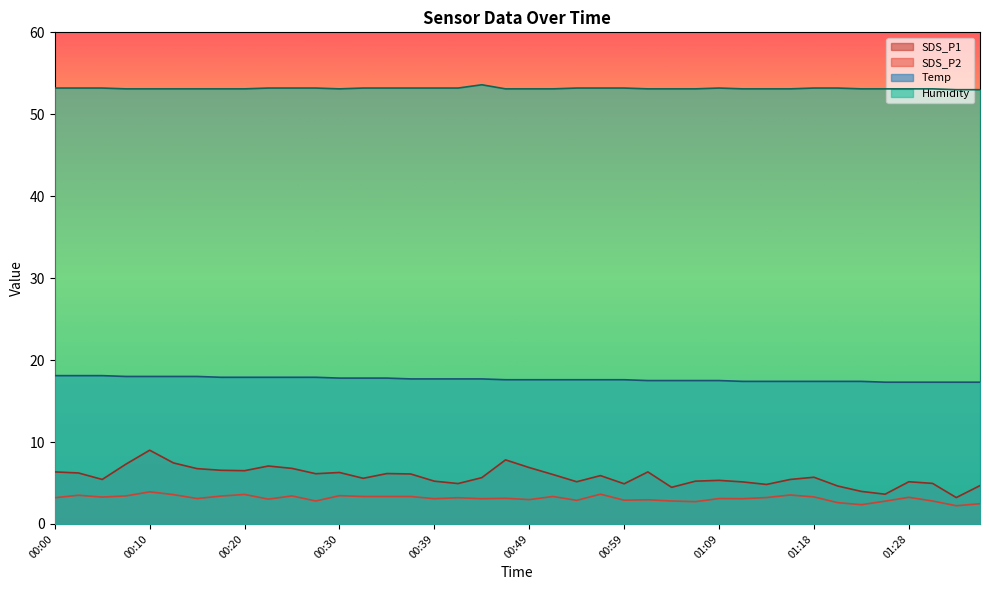

True or false: Humidity has a value of 53.1 at 00:30.

True